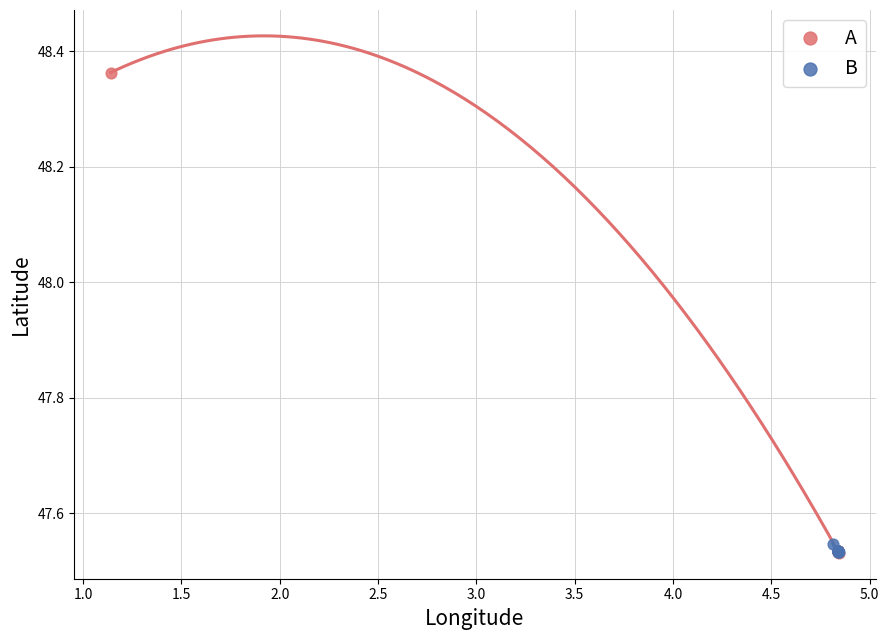

Which series contains the highest Y value?

A